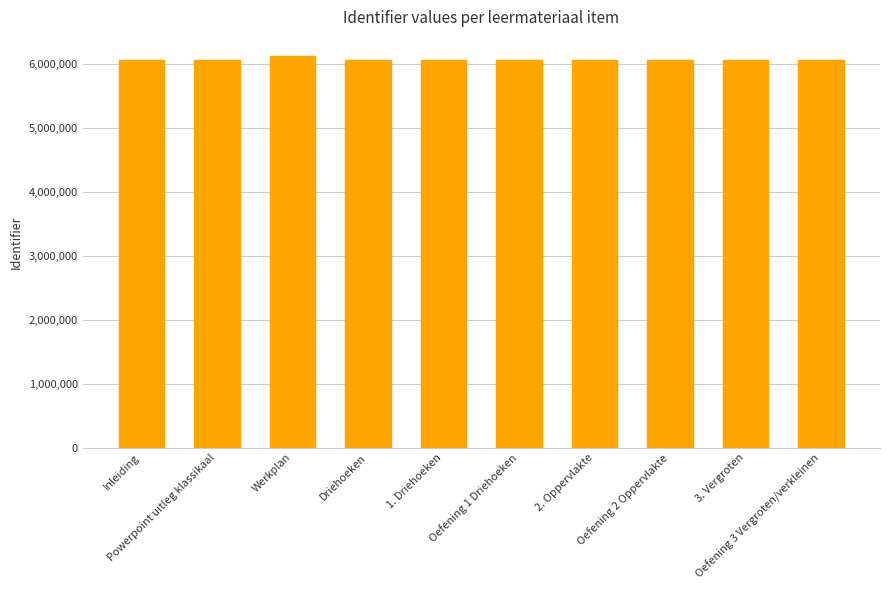

What is the smallest value displayed?

6075027